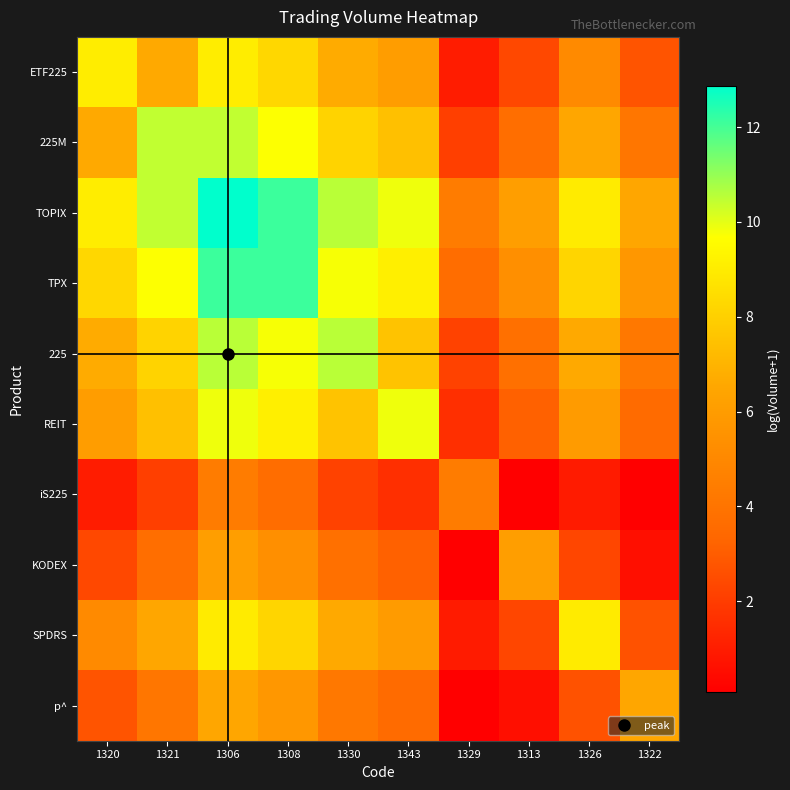

How many data points does each series have?

10